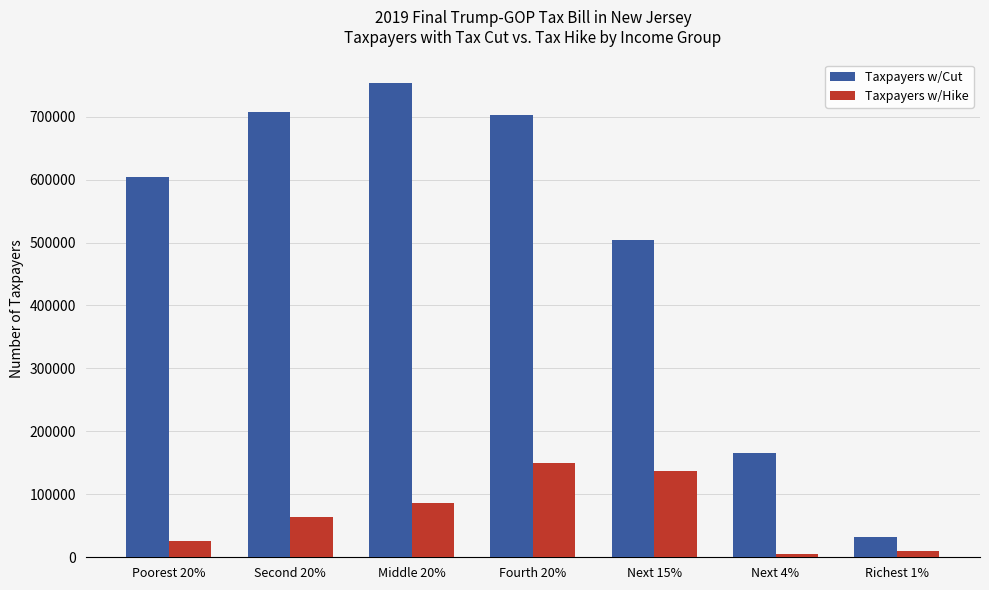

How many values in the Taxpayers w/Cut series are below 603820?

3